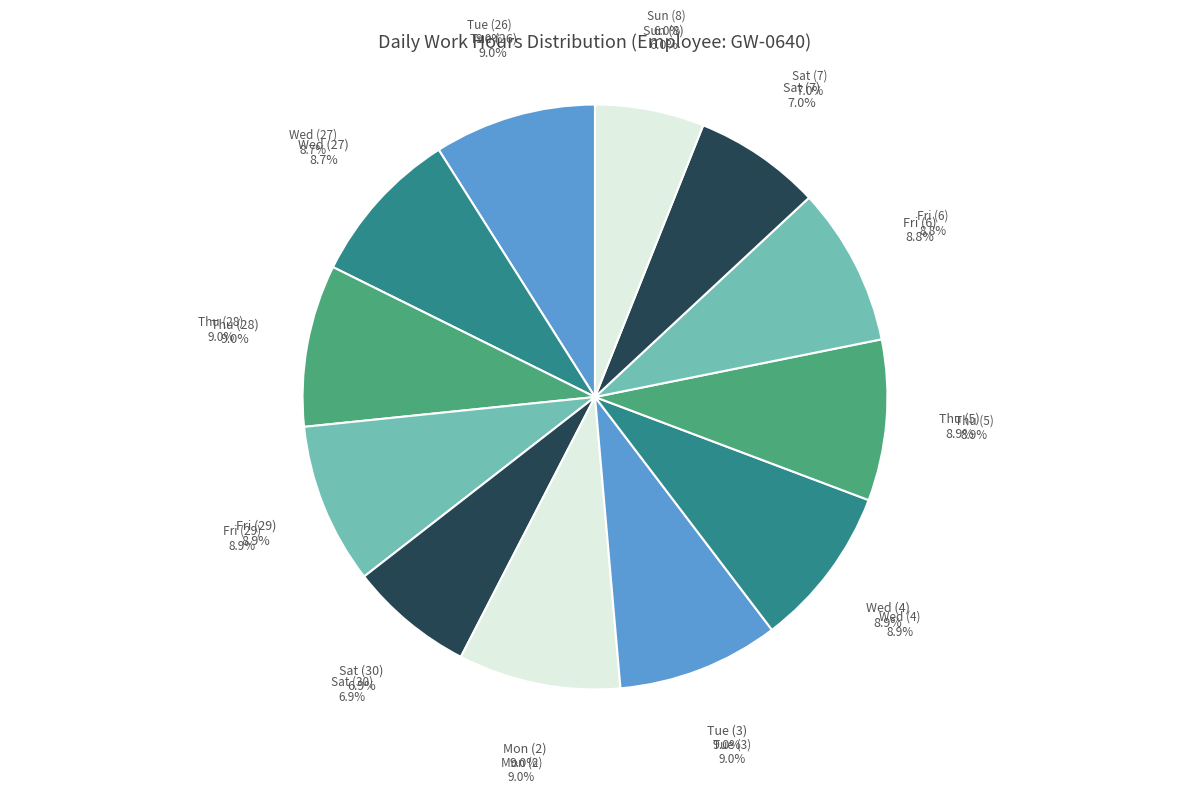

To the nearest percent, what portion does Tue (26) represent?

9%